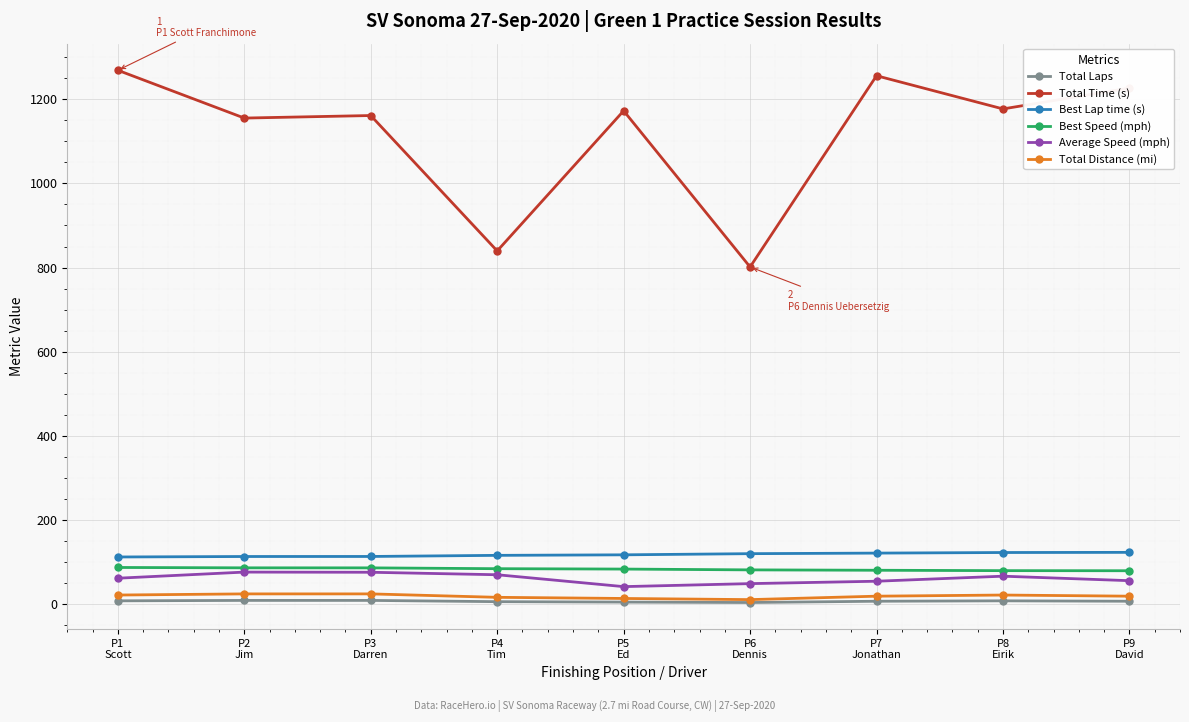

Which series has the largest range (max minus min)?

Total Time (s)